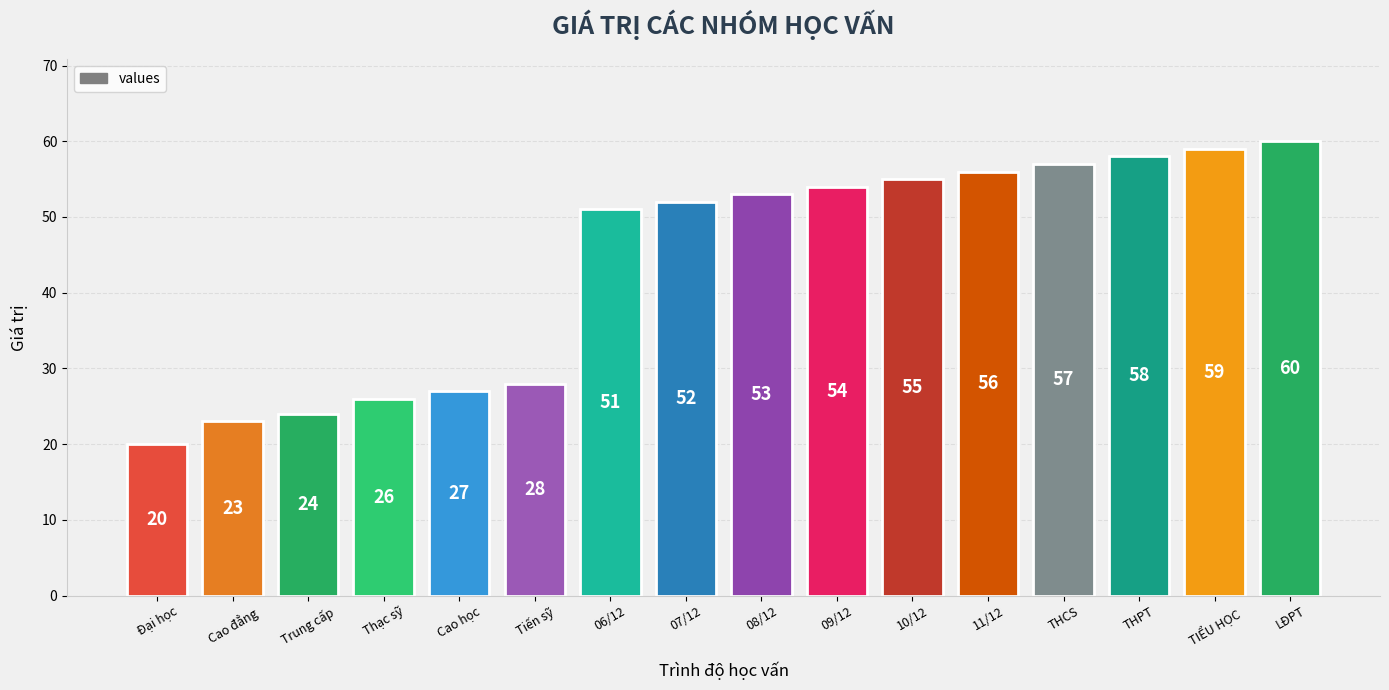

Are the bars horizontal?

No